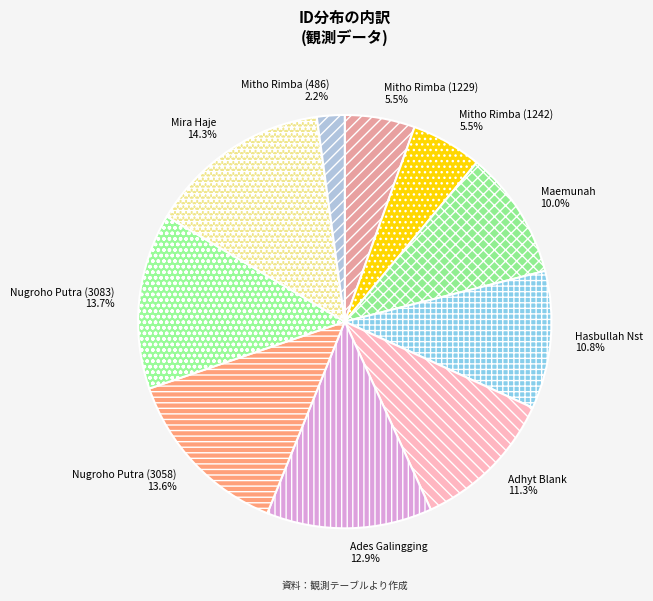

Between Mitho Rimba (1229) and Maemunah, which is larger?

Maemunah